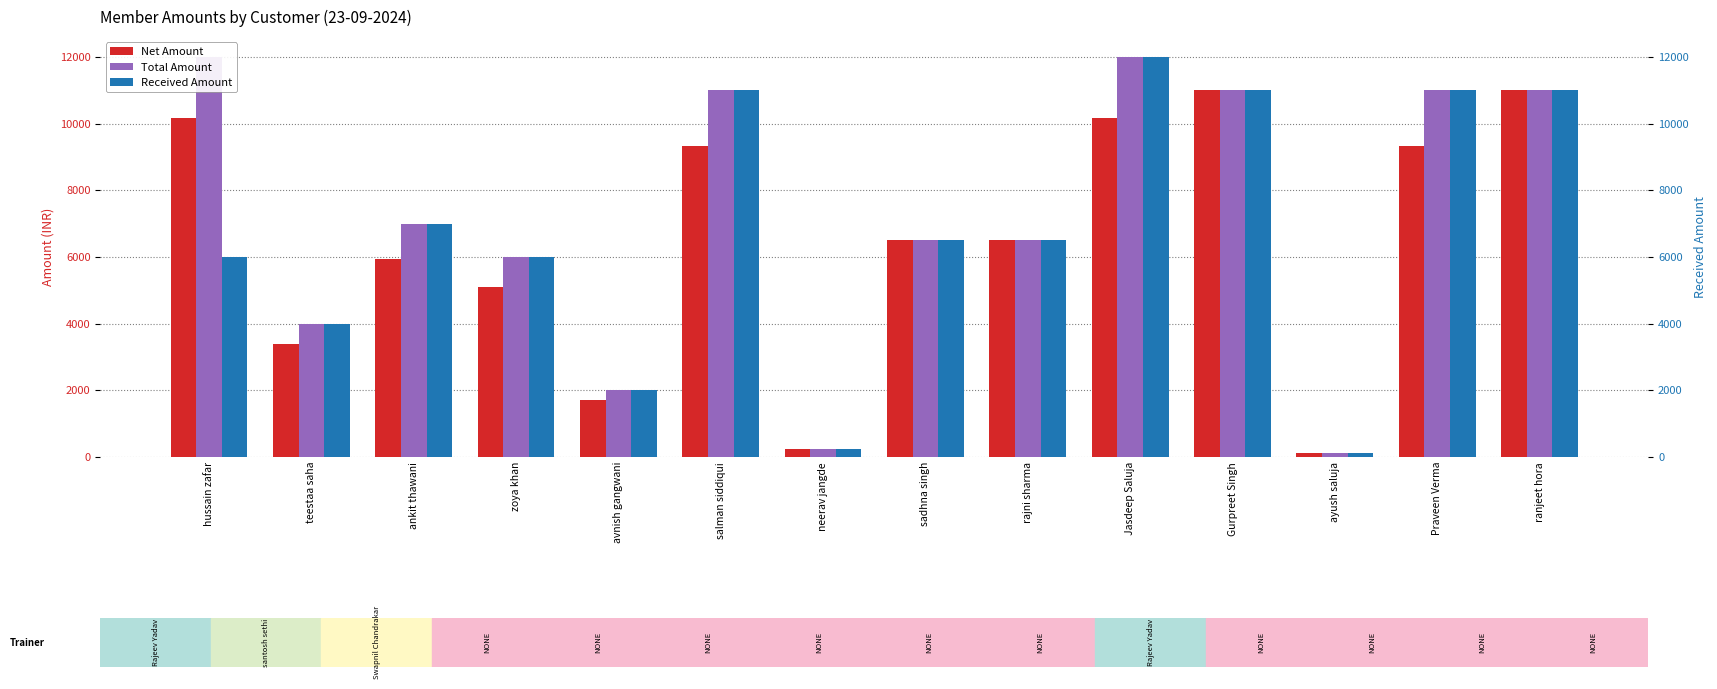

List the series in order of their peak value, highest first.

Total Amount, Received Amount, Net Amount